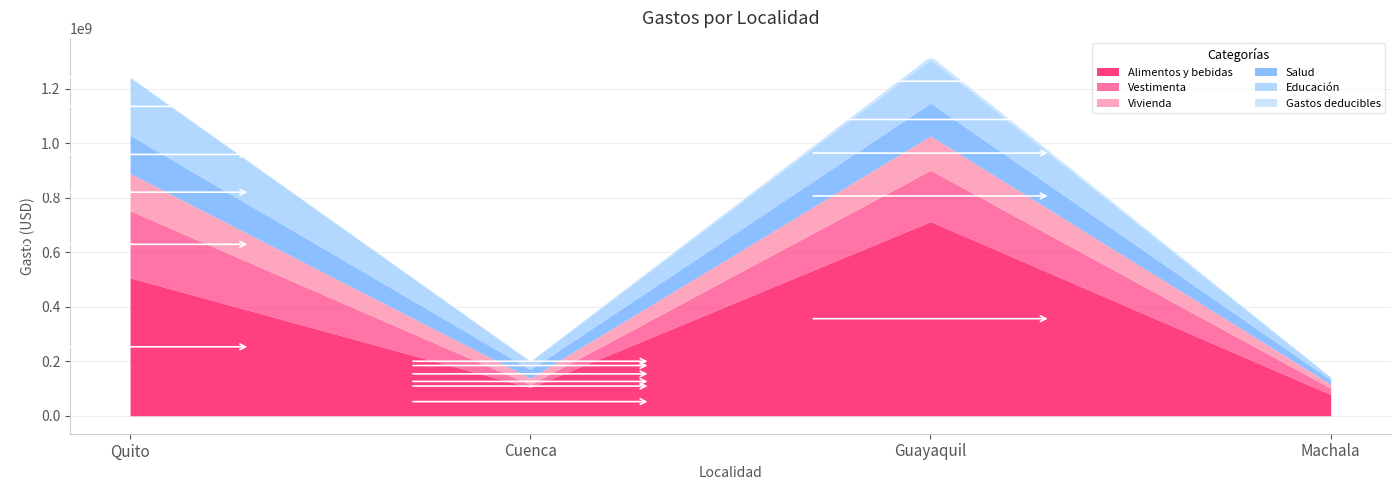

How many interior local valleys does the Vestimenta series have?

1